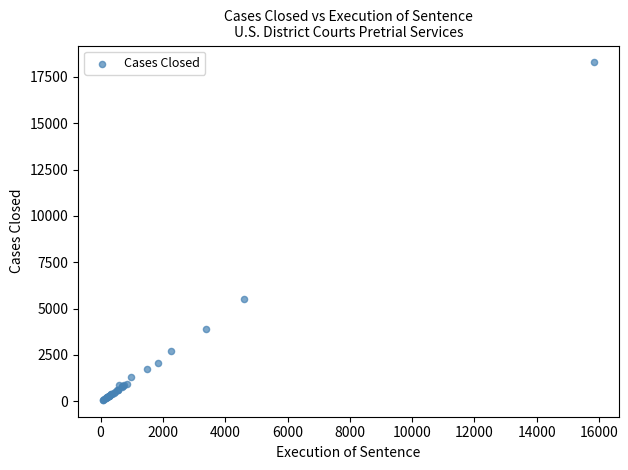

What Y value in the scatter plot is closest to 9180?

5501